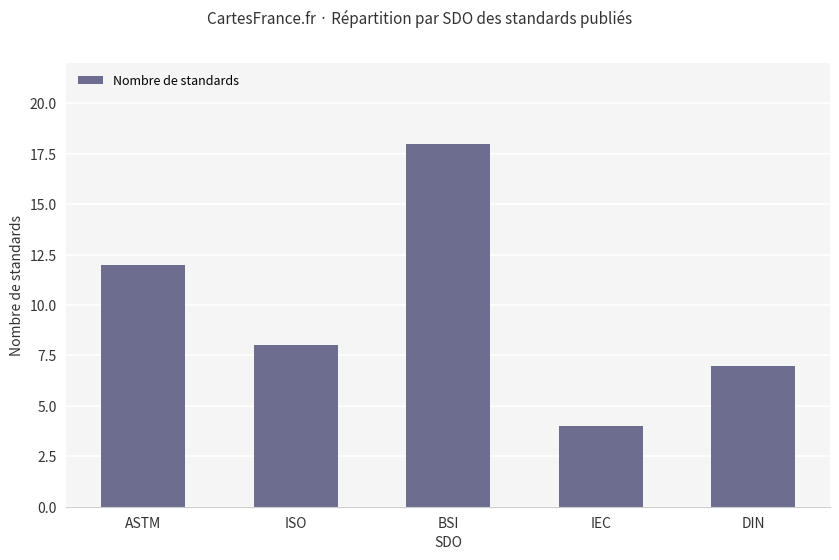

How many data points are less than 8?

2